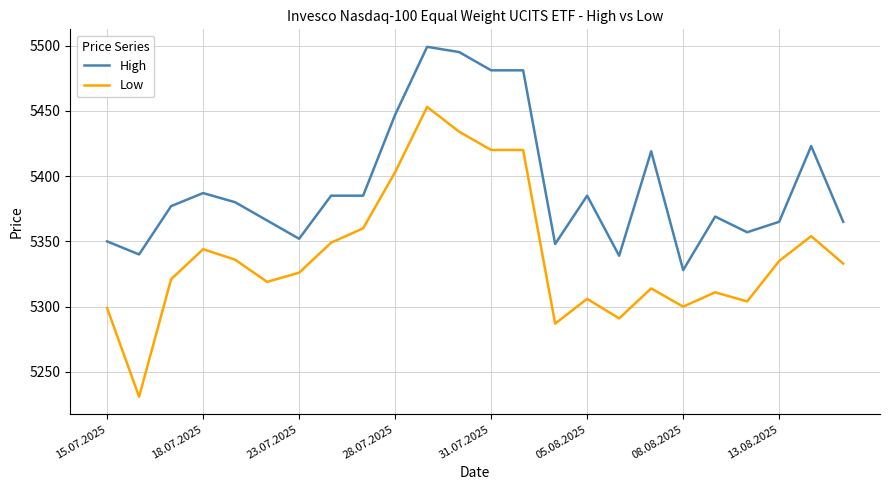

Which series has the widest spread of values?

Low